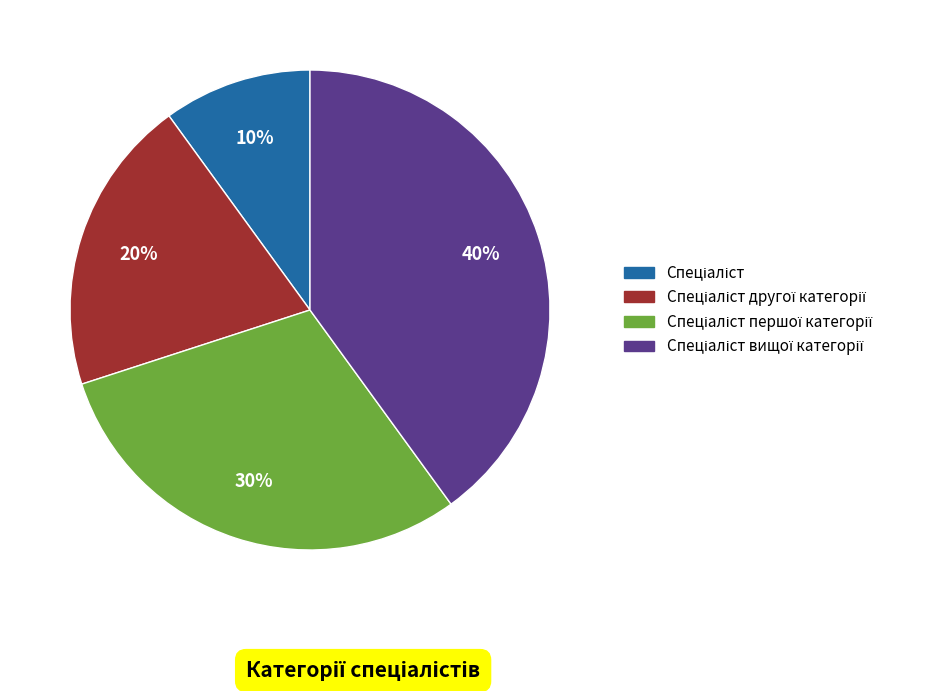

Does any single category account for the majority?

No